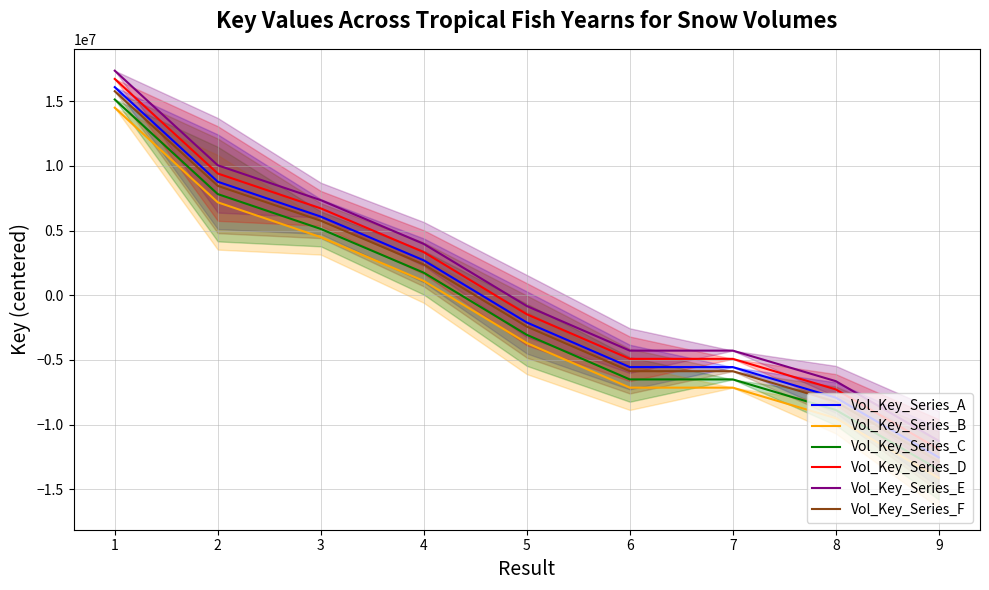

What is the value of the Vol_Key_Series_F point at the 9th from the left?

-12846745.9